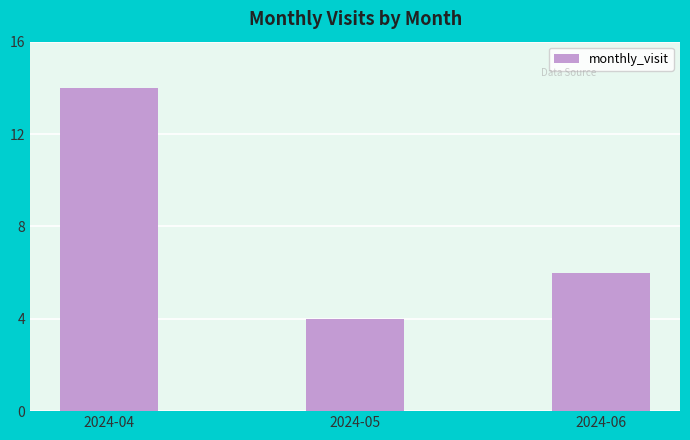

The value at 2024-04 is 22. True or false?

False